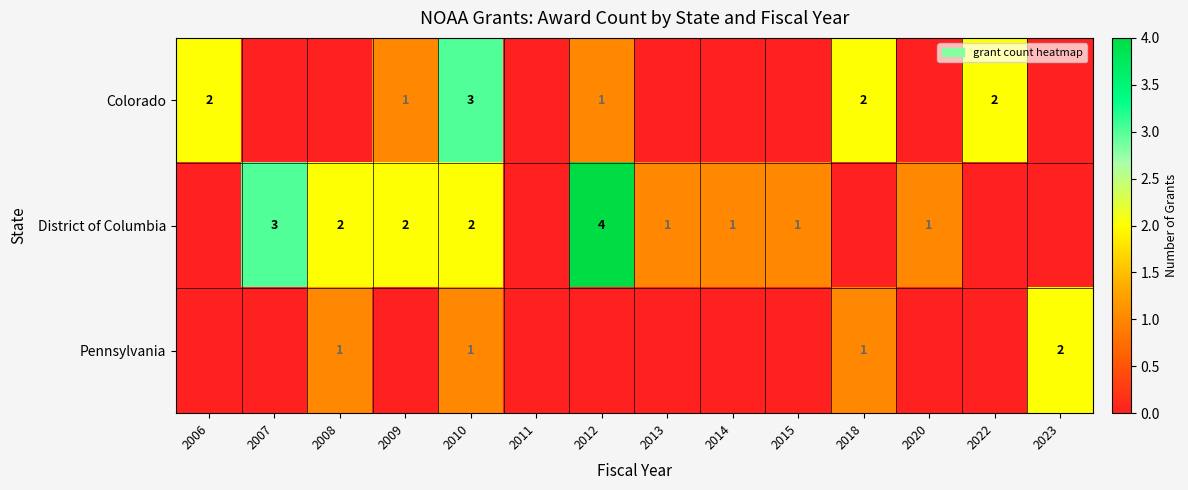

True or false: Colorado has a value of 1 at 2009.

True